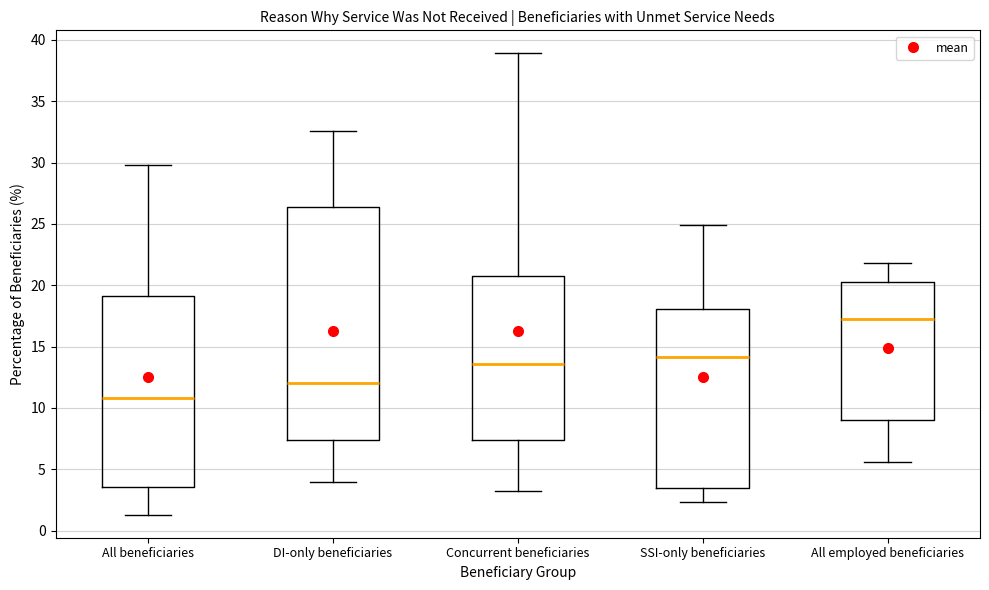

Reading left to right, read every box against the y-axis: the position of its median line, the range the box covers, and the ends of its whiskers. The values are not printed on the chart, so give them approximately, as read against the axis.

All beneficiaries: median 11.0, box 3.5 to 19.0, whiskers 1.5 to 30.0
DI-only beneficiaries: median 12.0, box 7.5 to 26.5, whiskers 4.0 to 32.5
Concurrent beneficiaries: median 13.5, box 7.5 to 21.0, whiskers 3.0 to 39.0
SSI-only beneficiaries: median 14.0, box 3.5 to 18.0, whiskers 2.5 to 25.0
All employed beneficiaries: median 17.5, box 9.0 to 20.5, whiskers 5.5 to 22.0